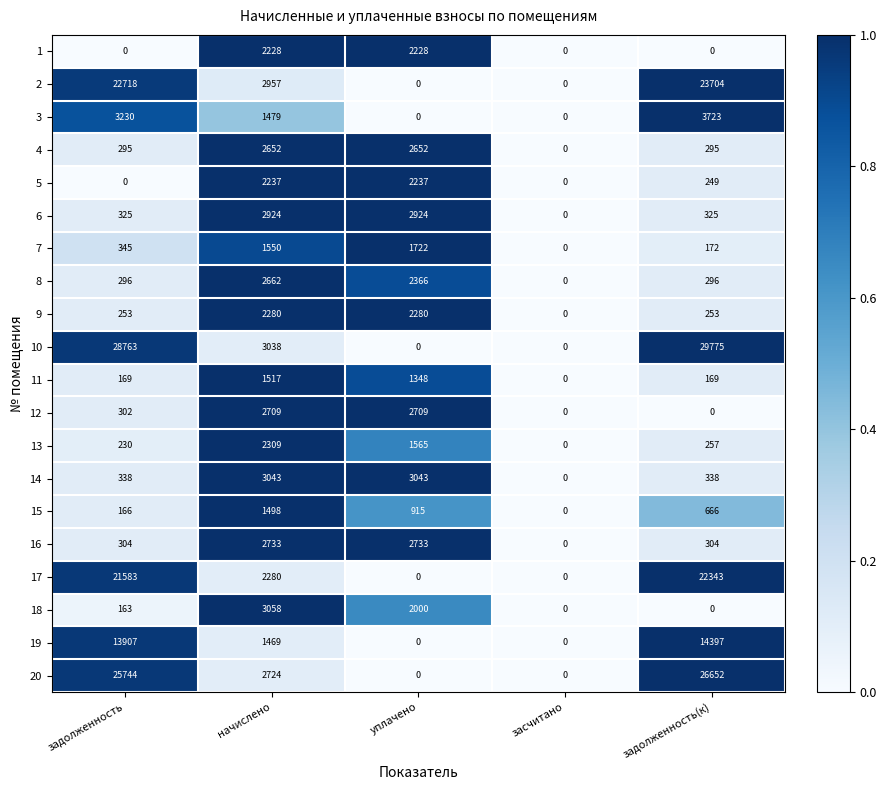

The value of 10 at начислено is 1460. True or false?

False